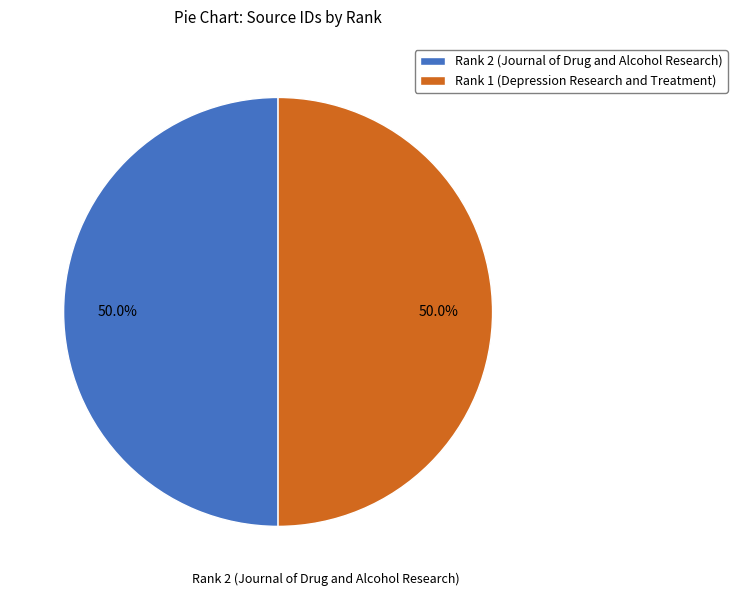

To the nearest percent, what is the average slice percentage?

50%